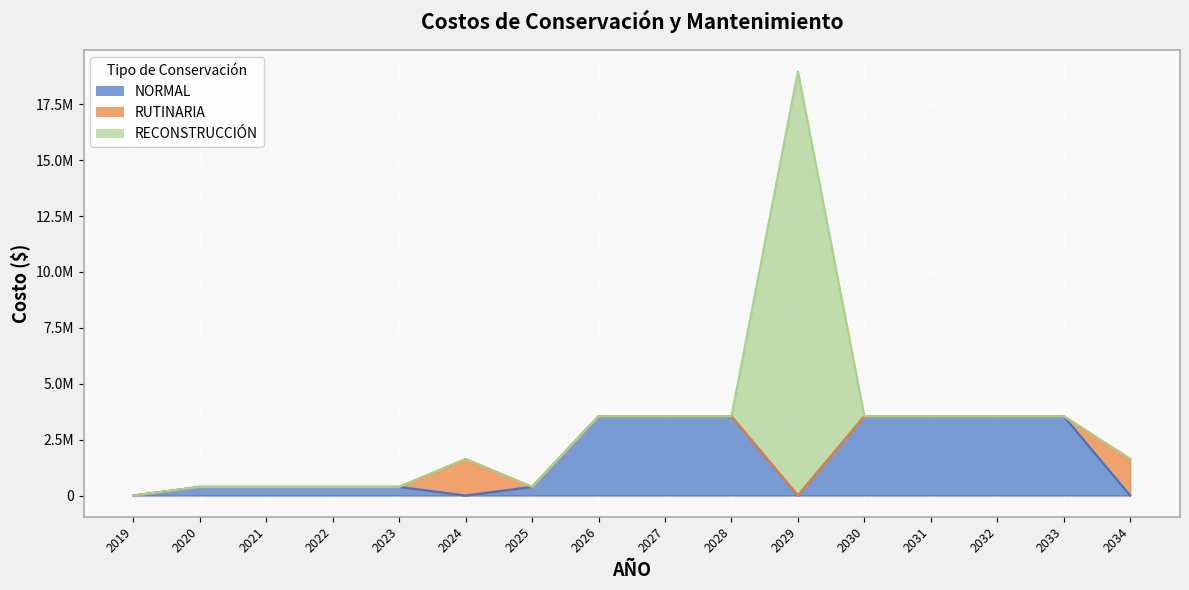

The value of RECONSTRUCCION at 2034 is 0.0. True or false?

True